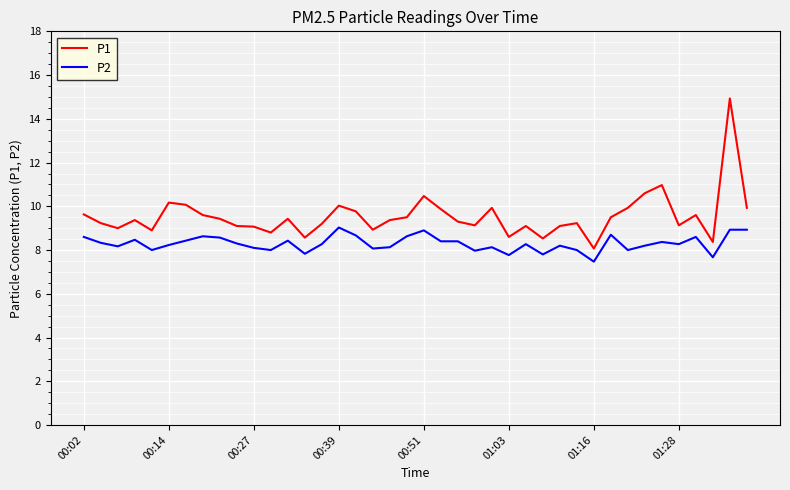

What is the difference between the maximum and minimum values in the P1 series?

6.9